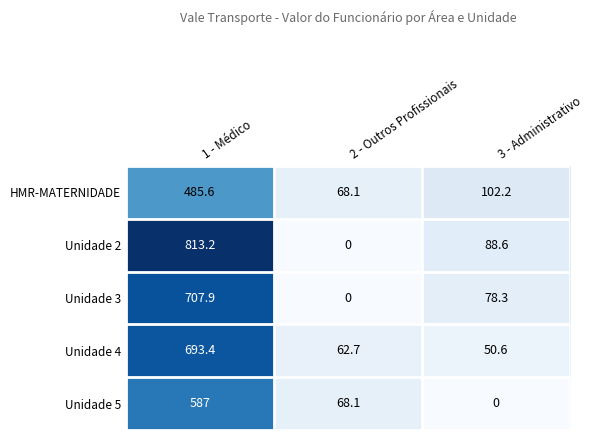

Which label corresponds to the largest value in the chart?

1 - Médico